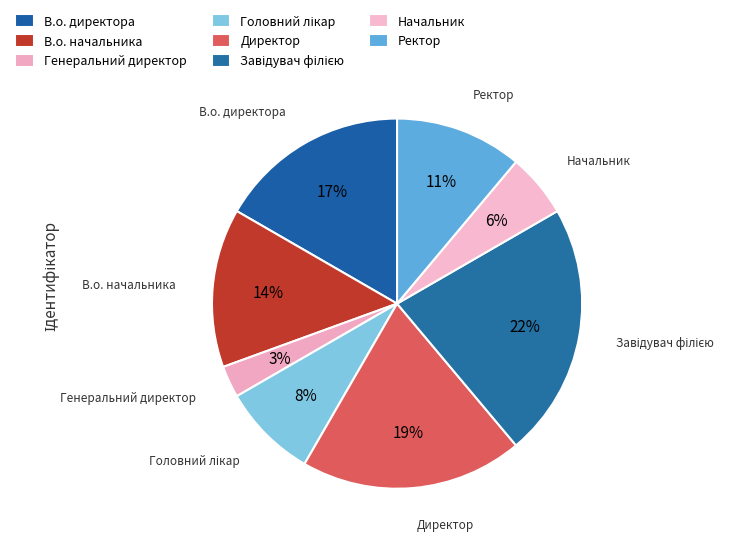

Is it true that Директор is 7% of the pie?

False